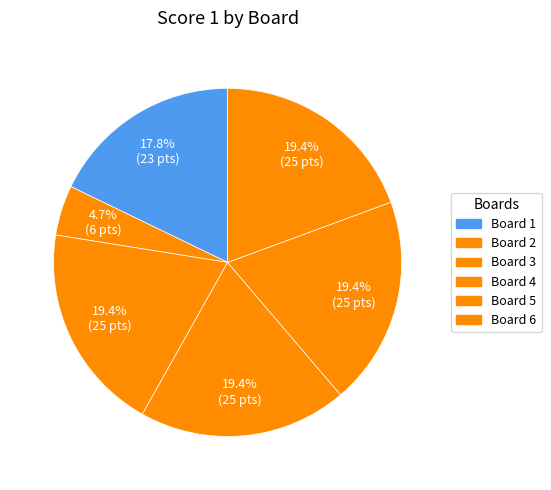

What percentage is NOT represented by Board 5?

80.6%